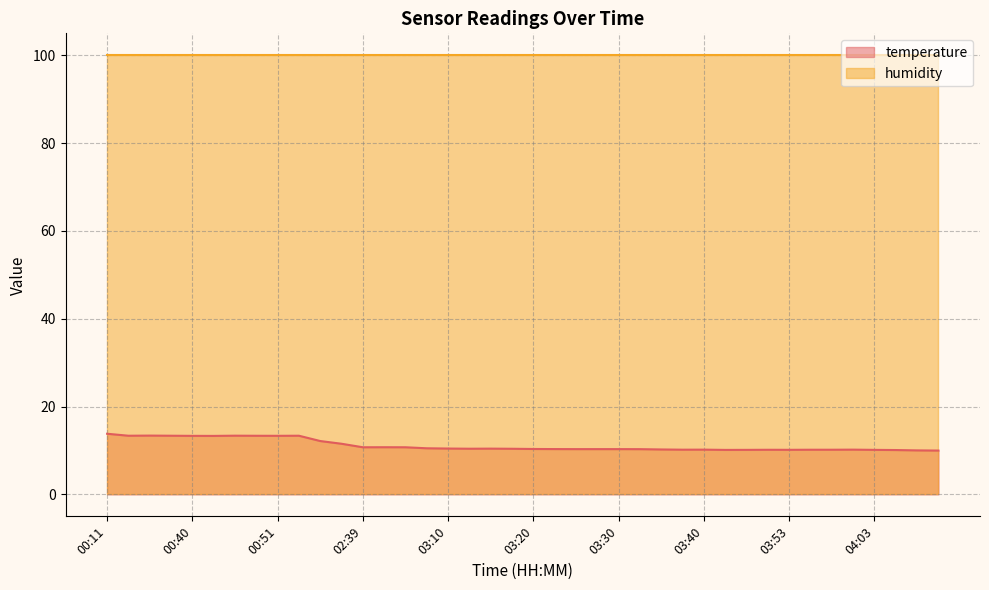

Which label corresponds to the largest value in the chart?

00:11